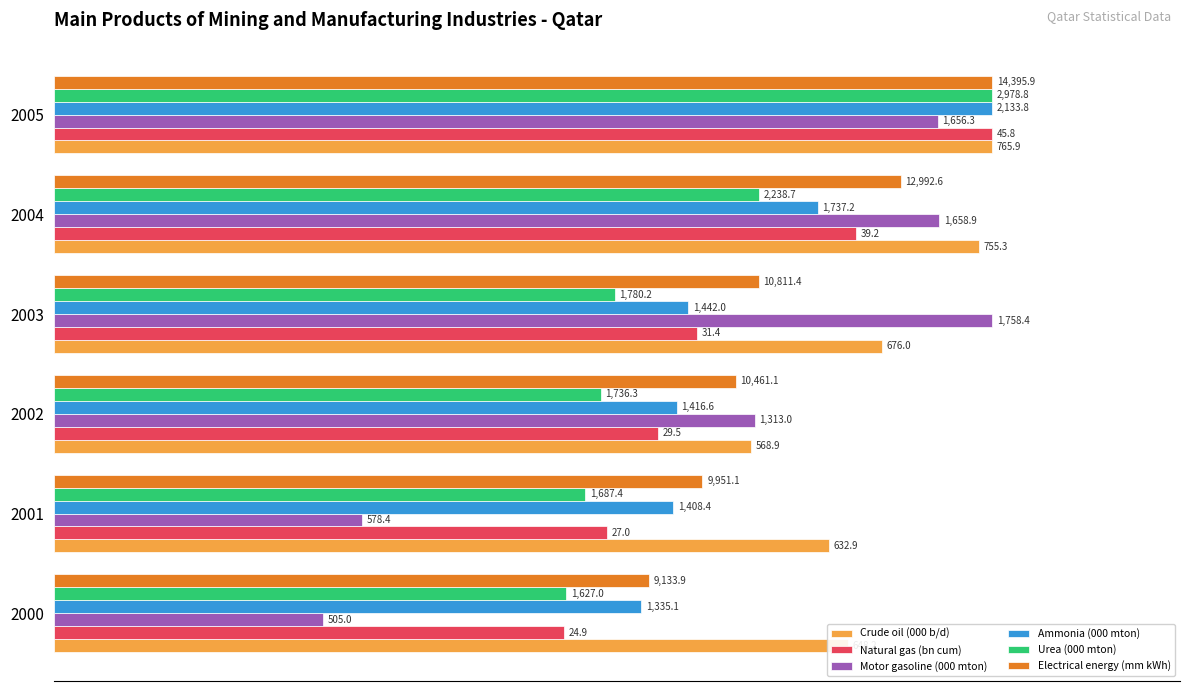

At how many categories does at least one series exceed 52?

6